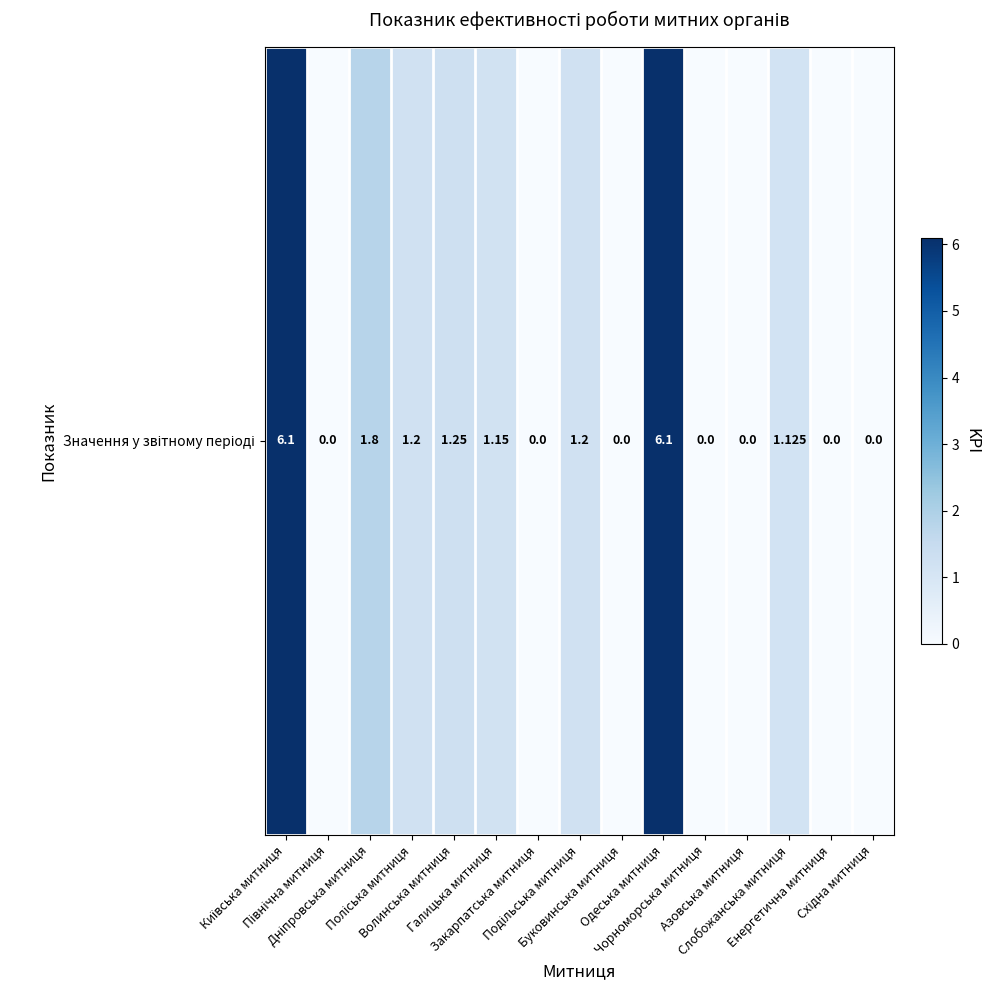

How many data points are less than 1?

7